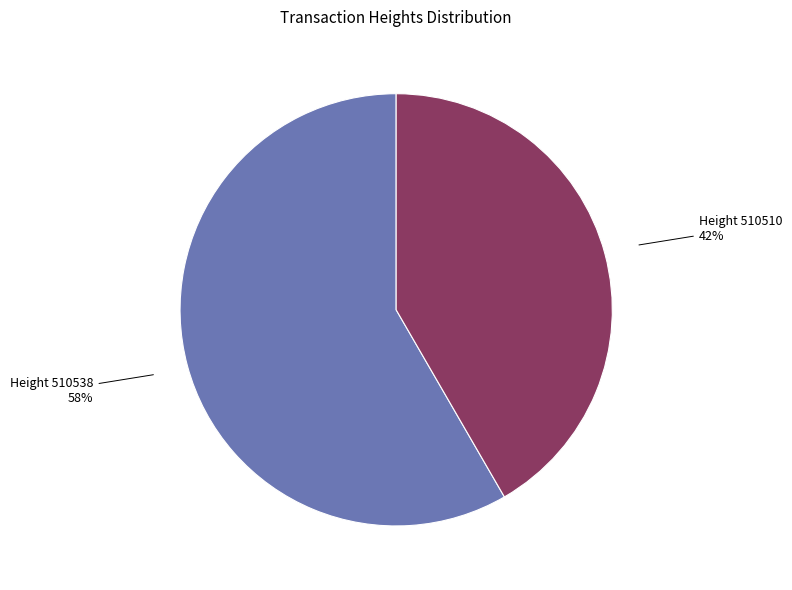

To the nearest percent, what is the average slice percentage?

50%